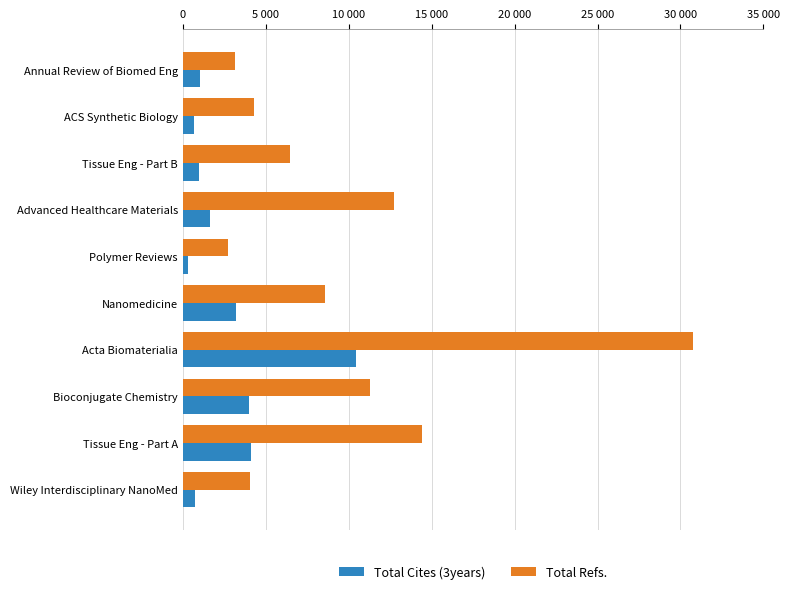

At which category does the chart reach its minimum across all series?

Polymer Reviews